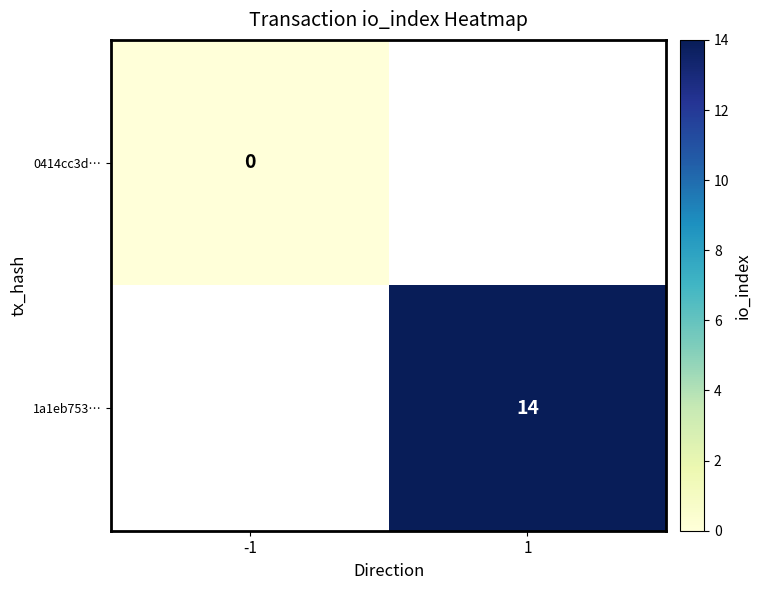

How many data points does each series have?

2